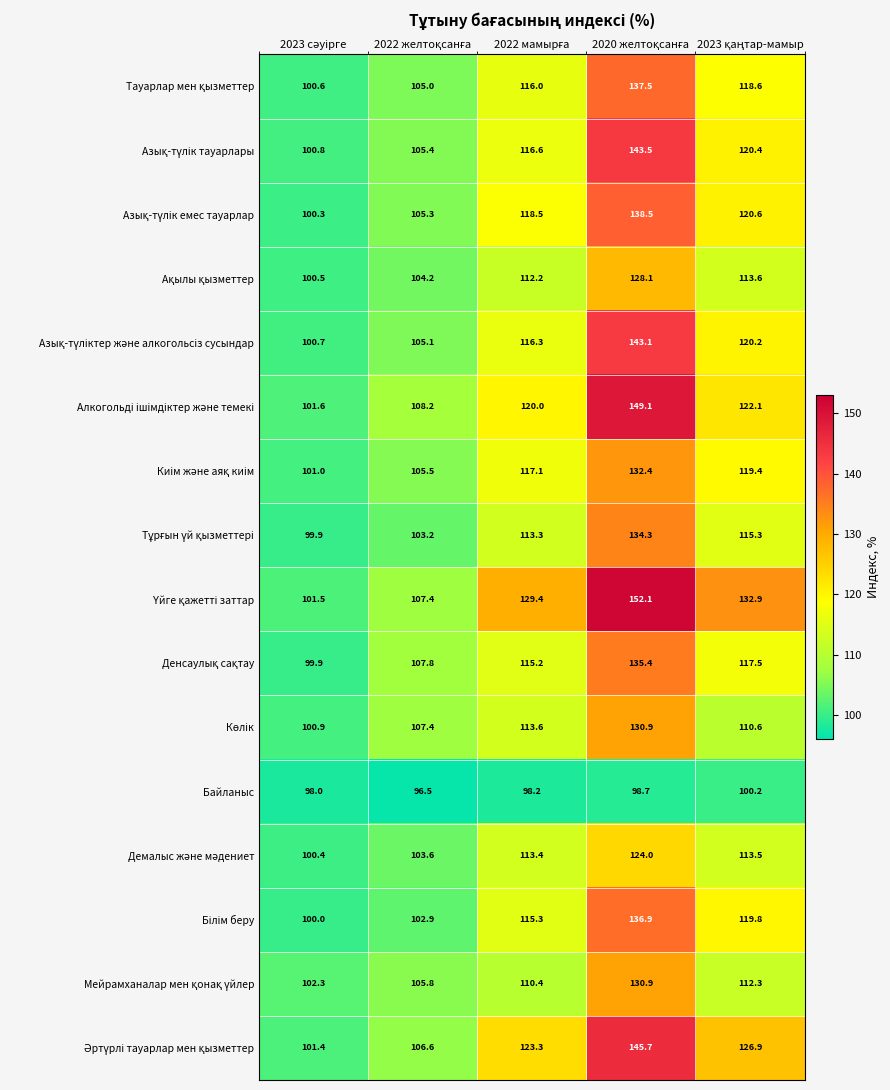

What is the maximum value shown in the chart?

152.1